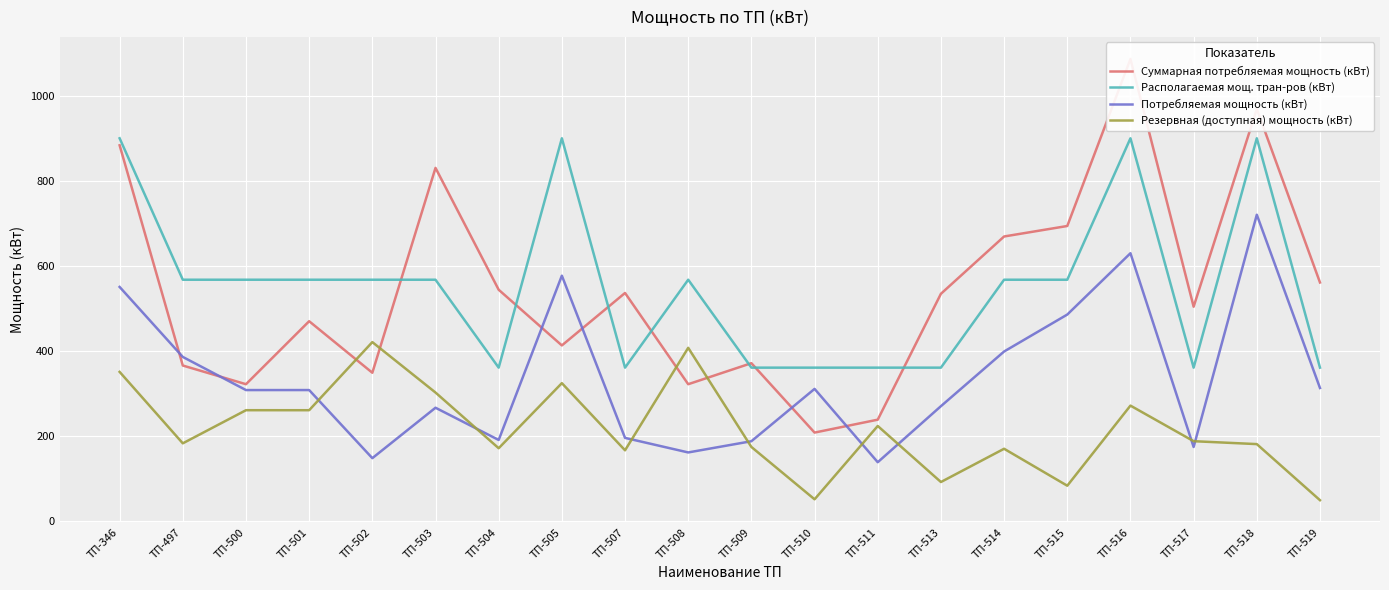

At which label does Потребляемая мощность (кВт) first exceed 307?

ТП-346